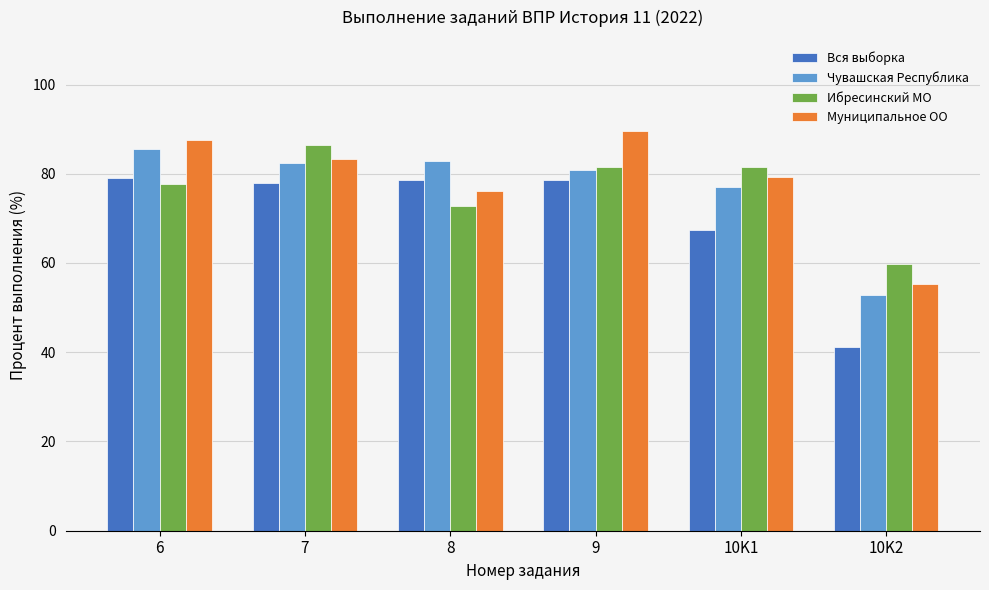

What is the label of the 4th bar from the right?

8